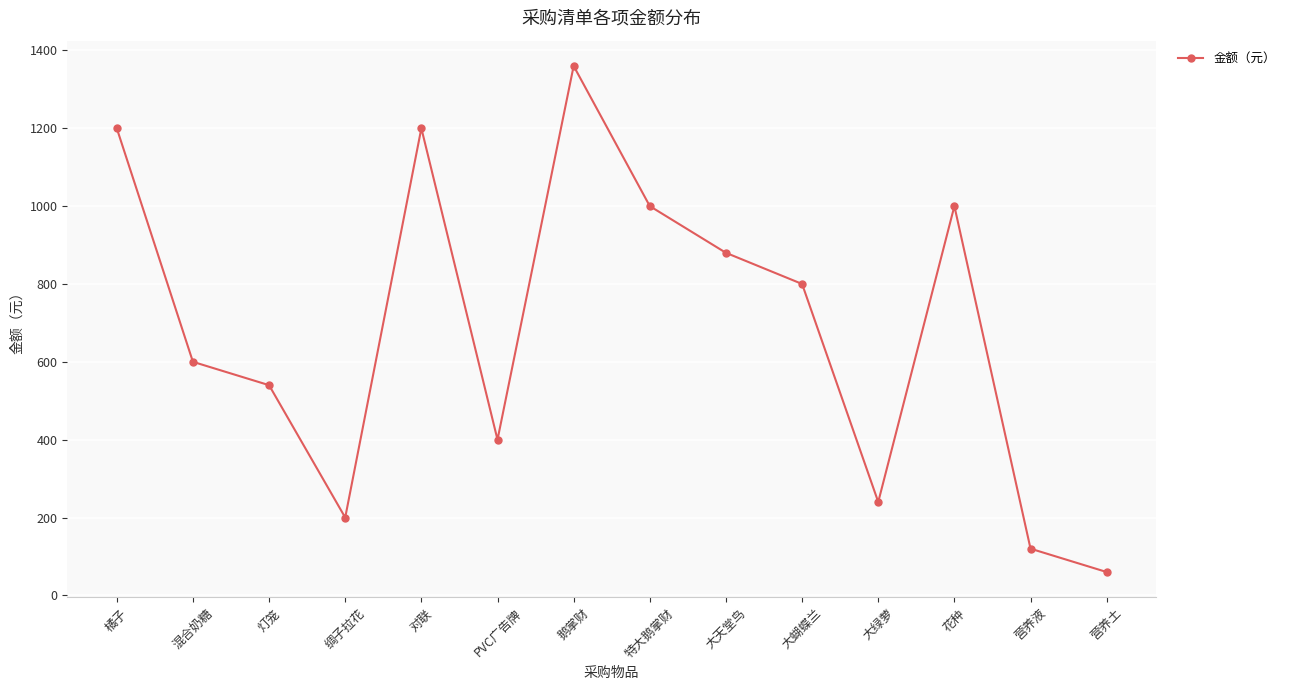

What is the label of the 12th point from the left?

花种